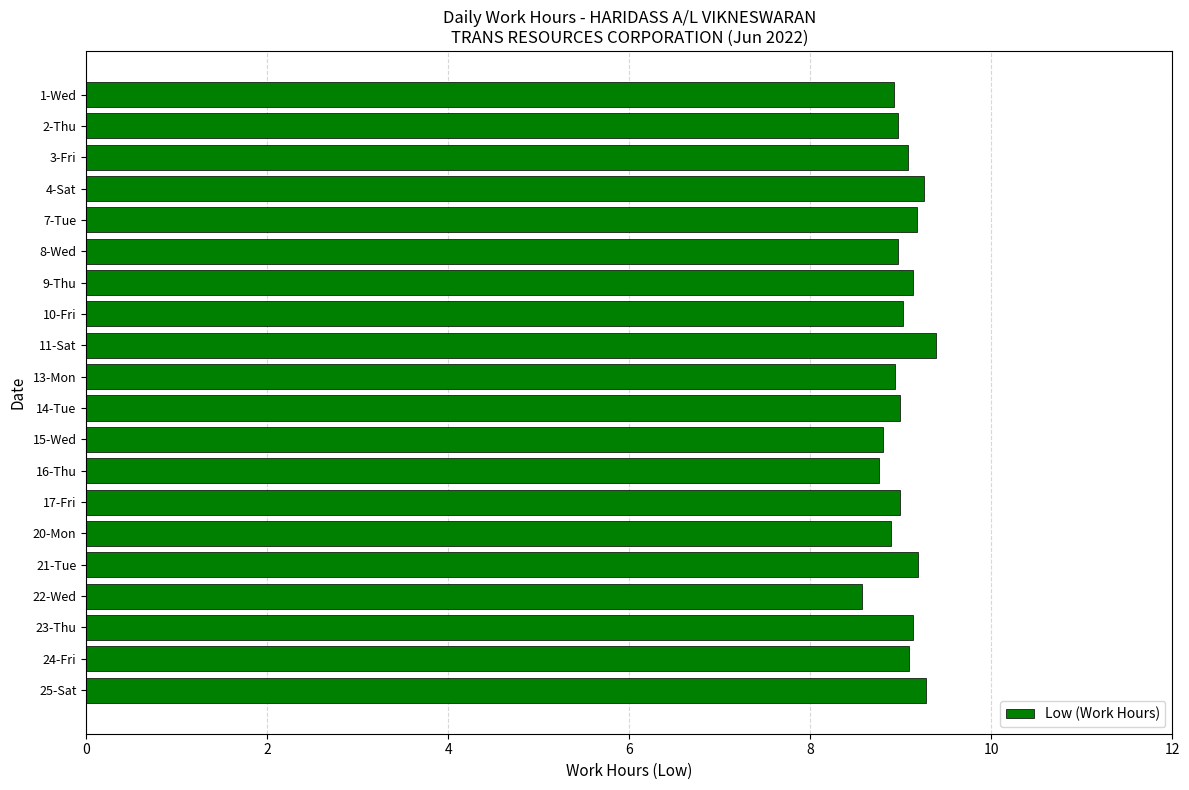

Between 4-Sat and 14-Tue, which is larger?

4-Sat